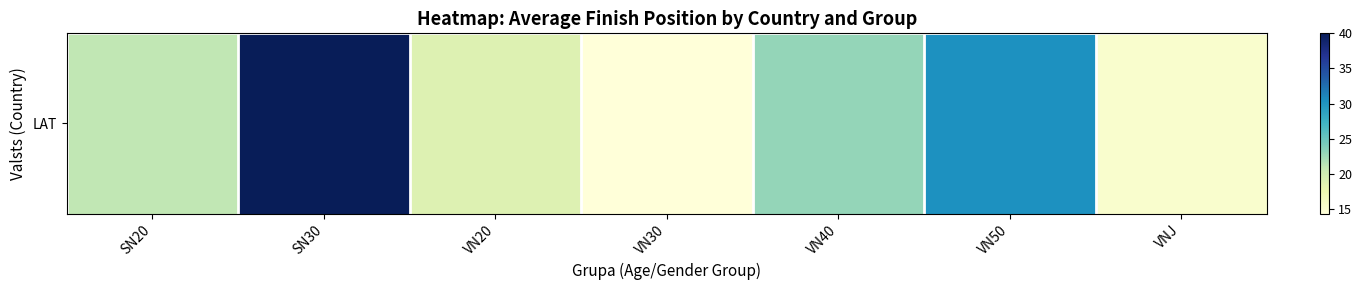

What is the difference between the maximum and minimum values?

25.7